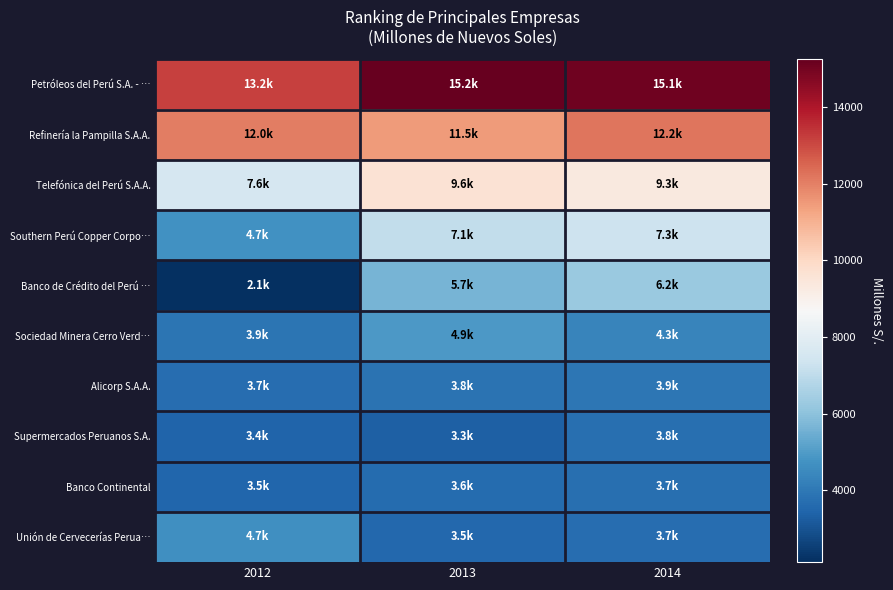

Reading left to right, extract all data points from this chart.

Petróleos del Perú S.A. - …: 2012=13150.9	2013=15243.0	2014=15050.0
Refinería la Pampilla S.A.A.: 2012=12028.4	2013=11477.0	2014=12184.0
Telefónica del Perú S.A.A.: 2012=7584.6	2013=9638.0	2014=9309.0
Southern Perú Copper Corpo…: 2012=4718.7	2013=7067.0	2014=7349.0
Banco de Crédito del Perú …: 2012=2127.0	2013=5656.0	2014=6228.0
Sociedad Minera Cerro Verd…: 2012=3899.0	2013=4896.0	2014=4344.0
Alicorp S.A.A.: 2012=3681.3	2013=3839.0	2014=3927.0
Supermercados Peruanos S.A.: 2012=3425.0	2013=3325.0	2014=3757.0
Banco Continental: 2012=3467.2	2013=3631.0	2014=3741.0
Unión de Cervecerías Perua…: 2012=4672.0	2013=3541.0	2014=3692.0